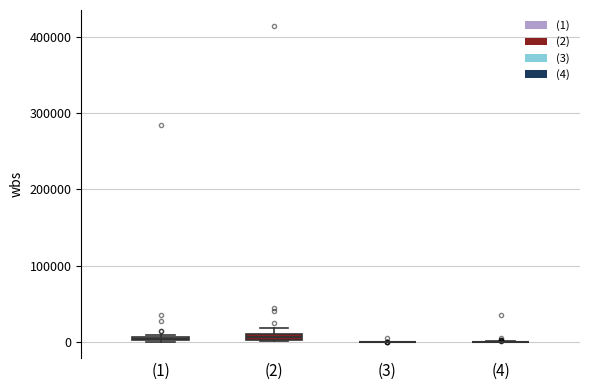

Where is the upper edge of the box for (2) on the y-axis? The values are not printed on the chart, so give them approximately, as read against the axis.

10000